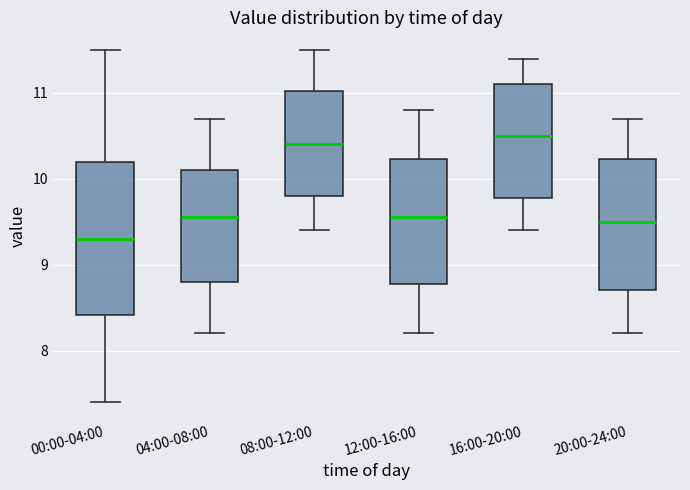

Reading left to right, transcribe this box plot: for each box, give where its median line is, the range the box spans, and where its two whiskers end, as read against the y-axis. The values are not printed on the chart, so give them approximately, as read against the axis.

00:00-04:00: median 9.3, box 8.4 to 10.2, whiskers 7.4 to 11.5
04:00-08:00: median 9.6, box 8.8 to 10.1, whiskers 8.2 to 10.7
08:00-12:00: median 10.4, box 9.8 to 11.0, whiskers 9.4 to 11.5
12:00-16:00: median 9.6, box 8.8 to 10.2, whiskers 8.2 to 10.8
16:00-20:00: median 10.5, box 9.8 to 11.1, whiskers 9.4 to 11.4
20:00-24:00: median 9.5, box 8.7 to 10.2, whiskers 8.2 to 10.7